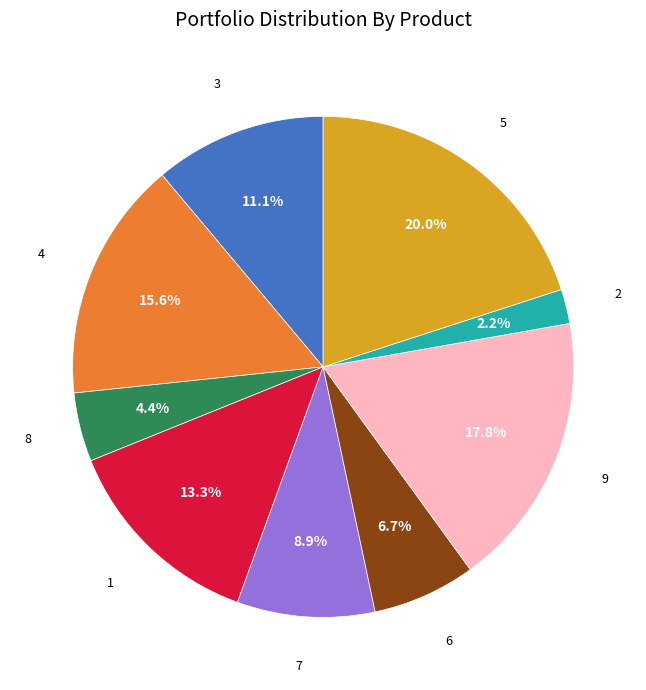

Is there any slice that represents more than half of the pie?

No